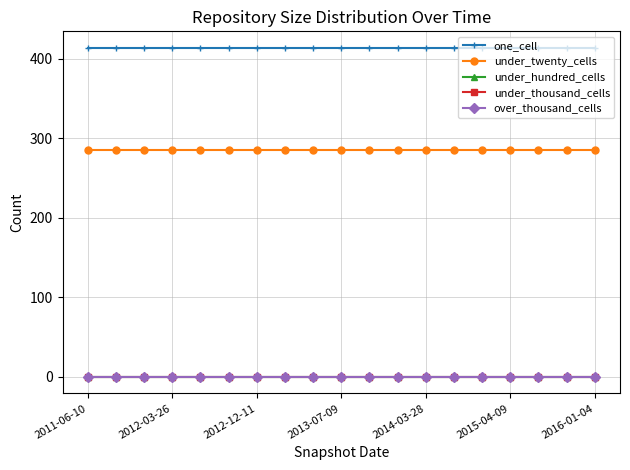

True or false: under_thousand_cells and under_hundred_cells intersect in this chart.

False